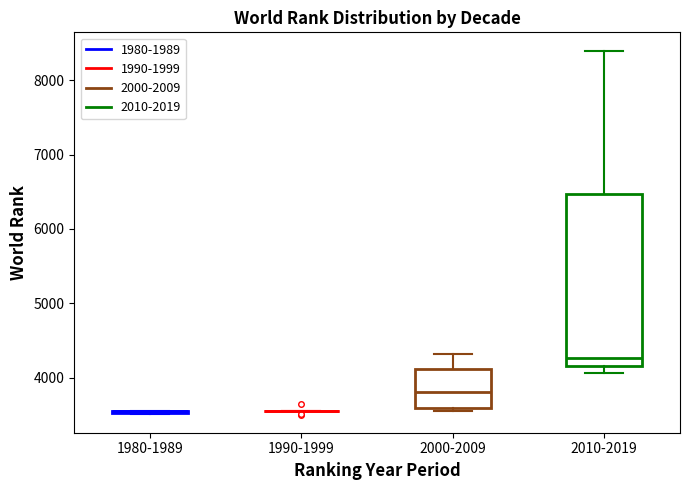

Reading left to right, read every box against the y-axis: the position of its median line, the range the box covers, and the ends of its whiskers. The values are not printed on the chart, so give them approximately, as read against the axis.

1980-1989: box collapsed to a line at 3500, whiskers 3500 to 3600
1990-1999: box collapsed to a line at 3500, whiskers 3500 to 3500
2000-2009: median 3800, box 3600 to 4100, whiskers 3500 to 4300
2010-2019: median 4300, box 4200 to 6500, whiskers 4100 to 8400